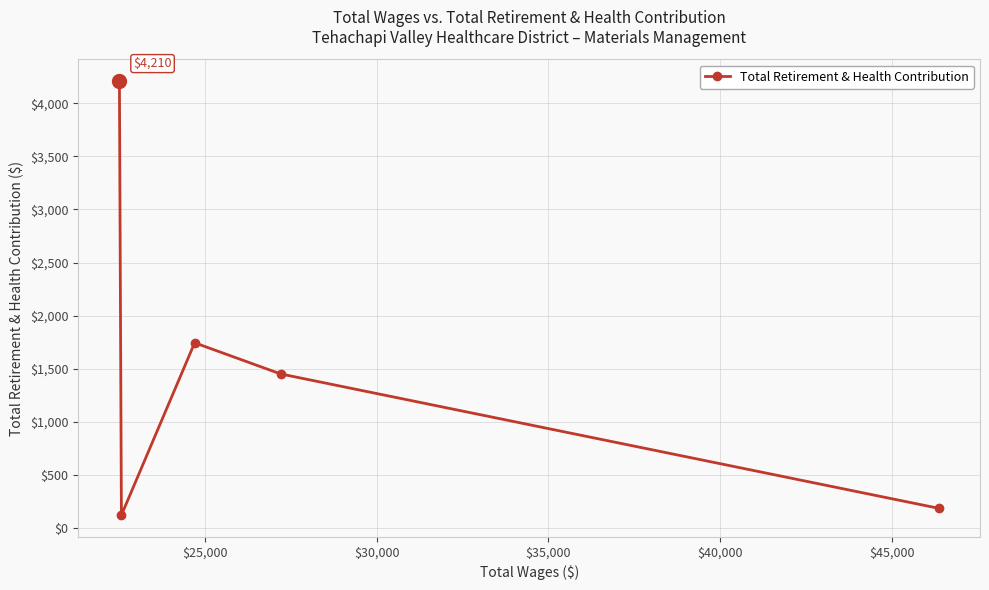

What is the minimum value shown in the chart?

122